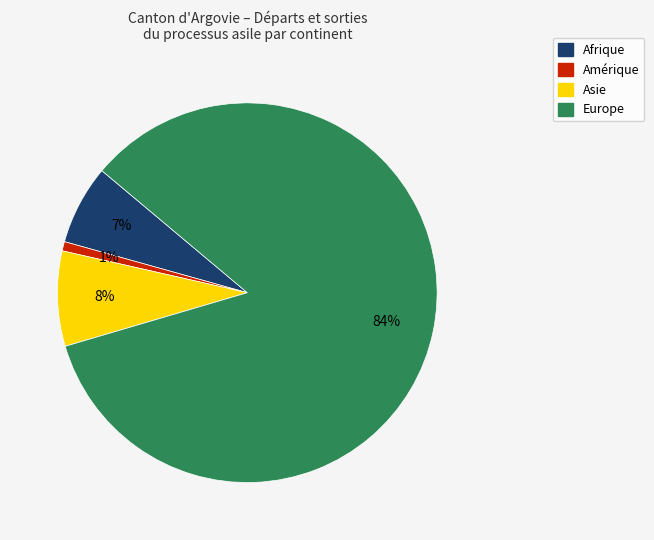

To the nearest percent, what is the average slice percentage?

25%